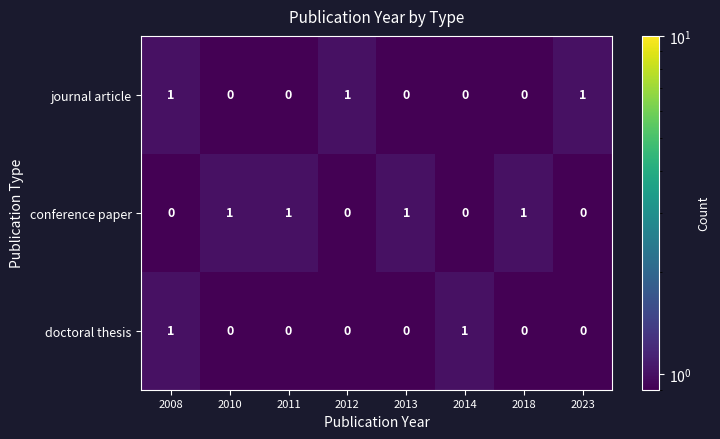

Reading right to left, extract all data points from this chart.

journal article: 1	0	0	0	1	0	0	1
conference paper: 0	1	0	1	0	1	1	0
doctoral thesis: 0	0	1	0	0	0	0	1